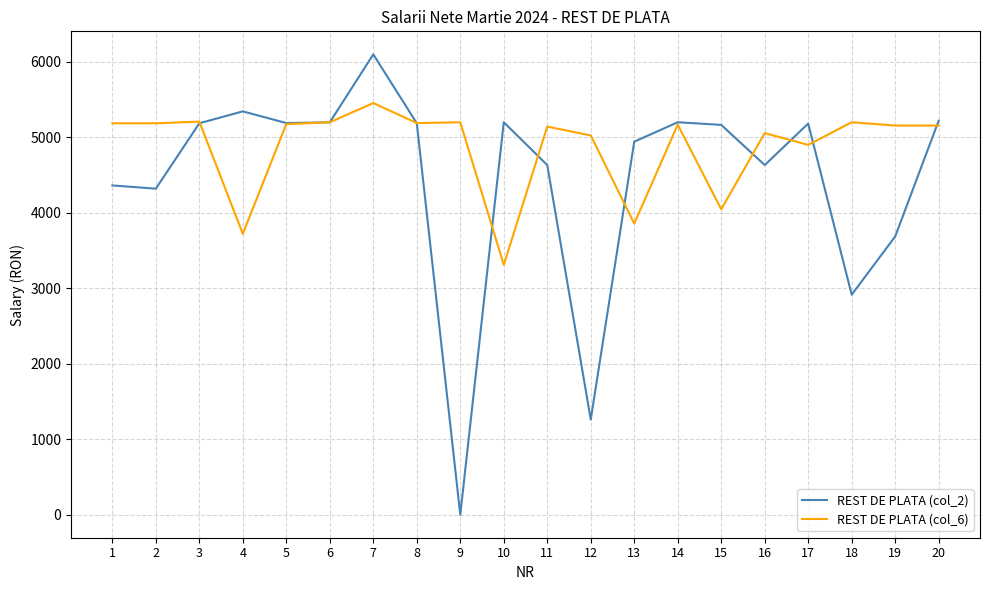

Which series has the largest total across all categories?

REST DE PLATA (col_6)